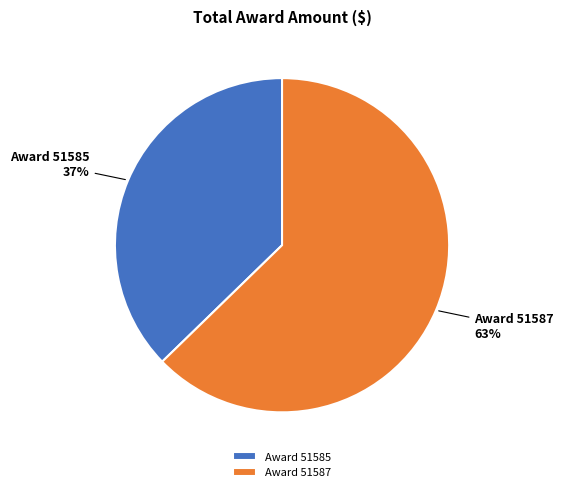

To the nearest percent, what is the average slice percentage?

50%